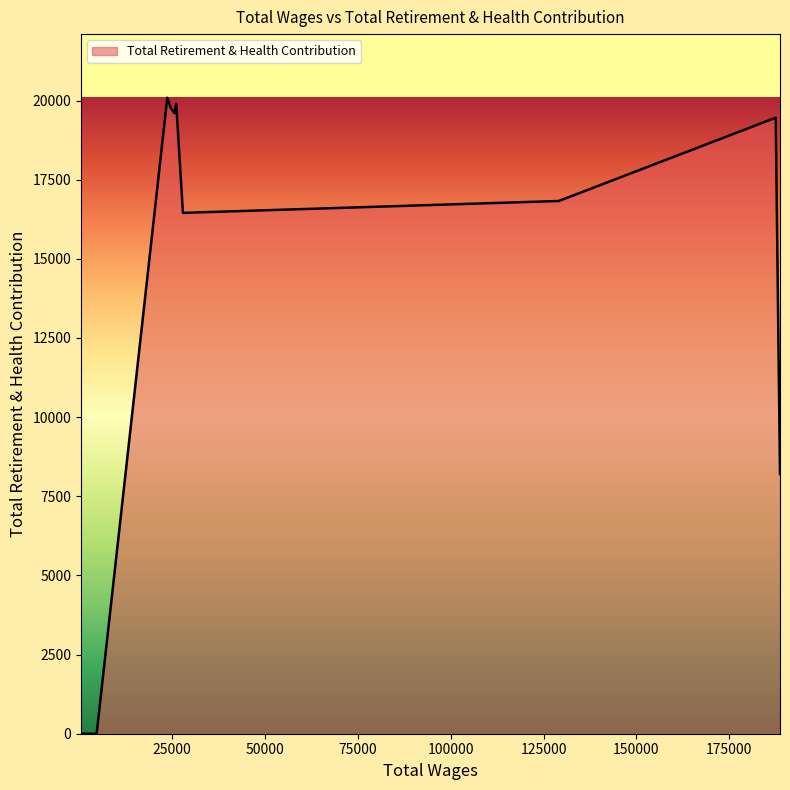

Which has a higher value, 6 or 12?

6